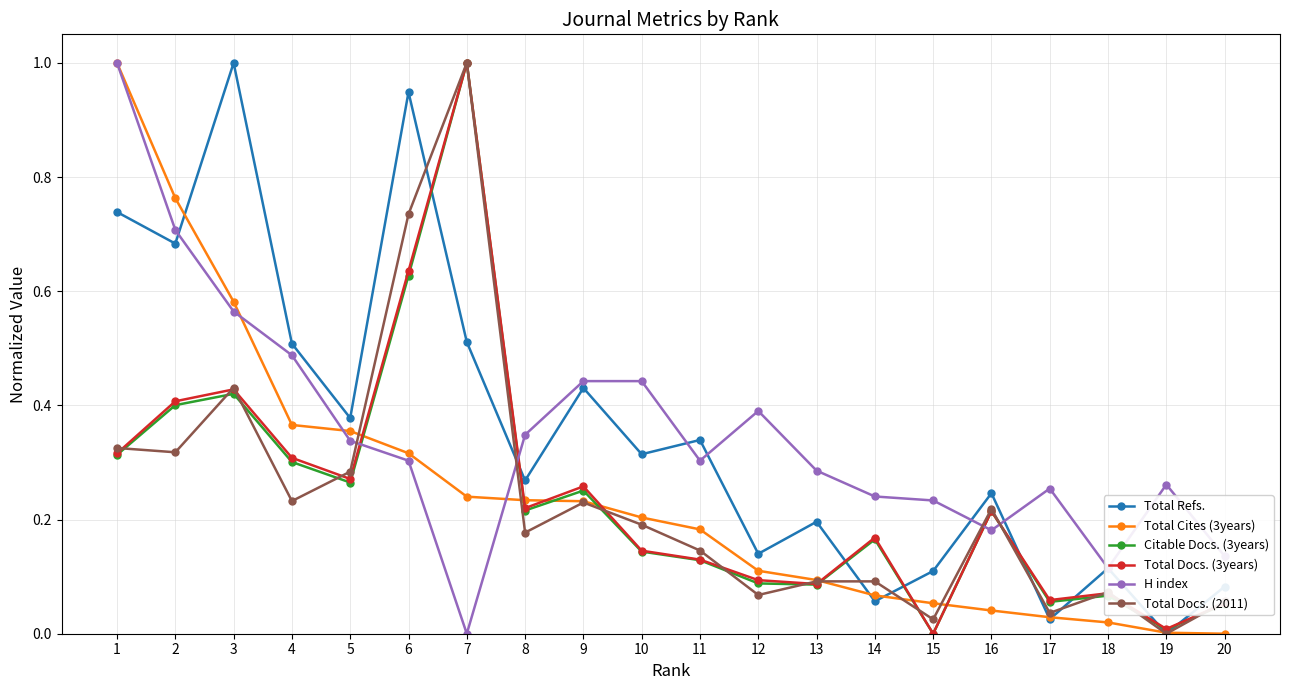

Count the number of data series in this chart.

6